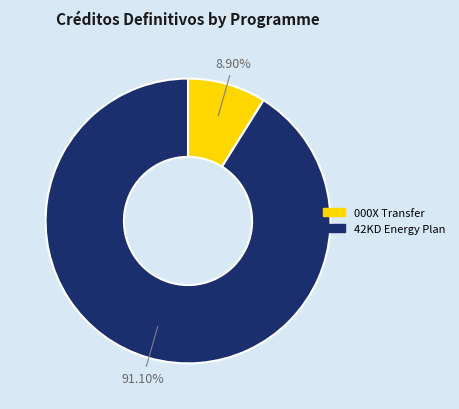

Which category has the biggest portion of the pie?

42KD Energy Plan